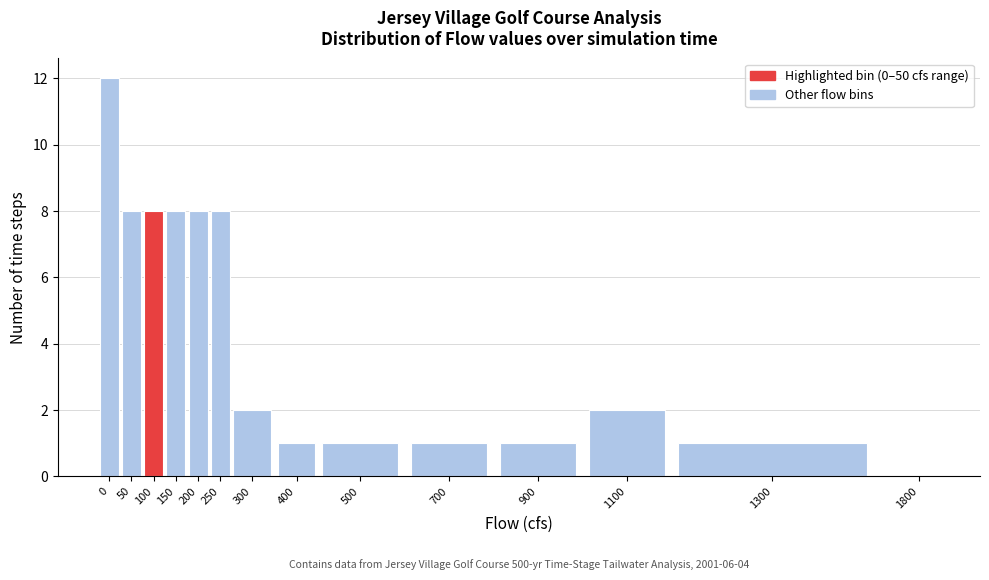

Reading right to left, extract all data points from this chart.

1800=0	1300=1	1100=2	900=1	700=1	500=1	400=1	300=2	250=8	200=8	150=8	100=8	50=8	0=12